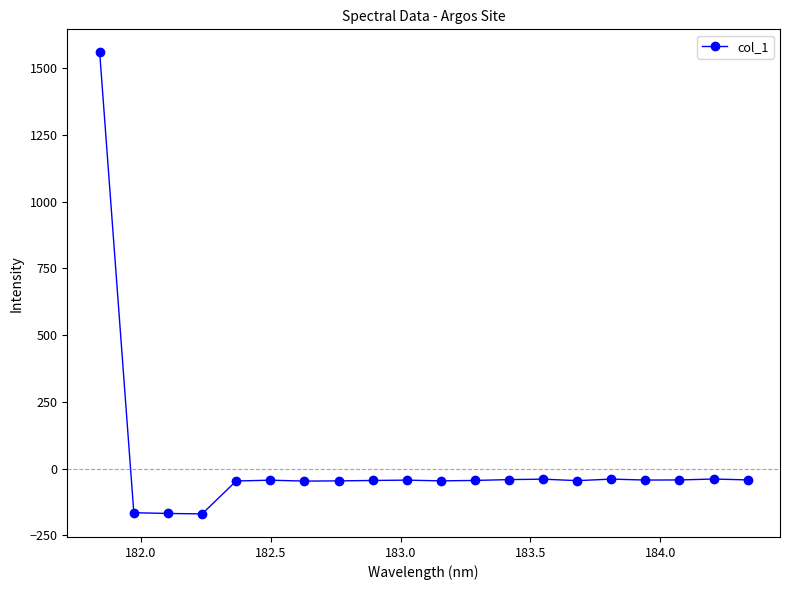

True or false: there are more than 1 points higher than both neighbors.

True